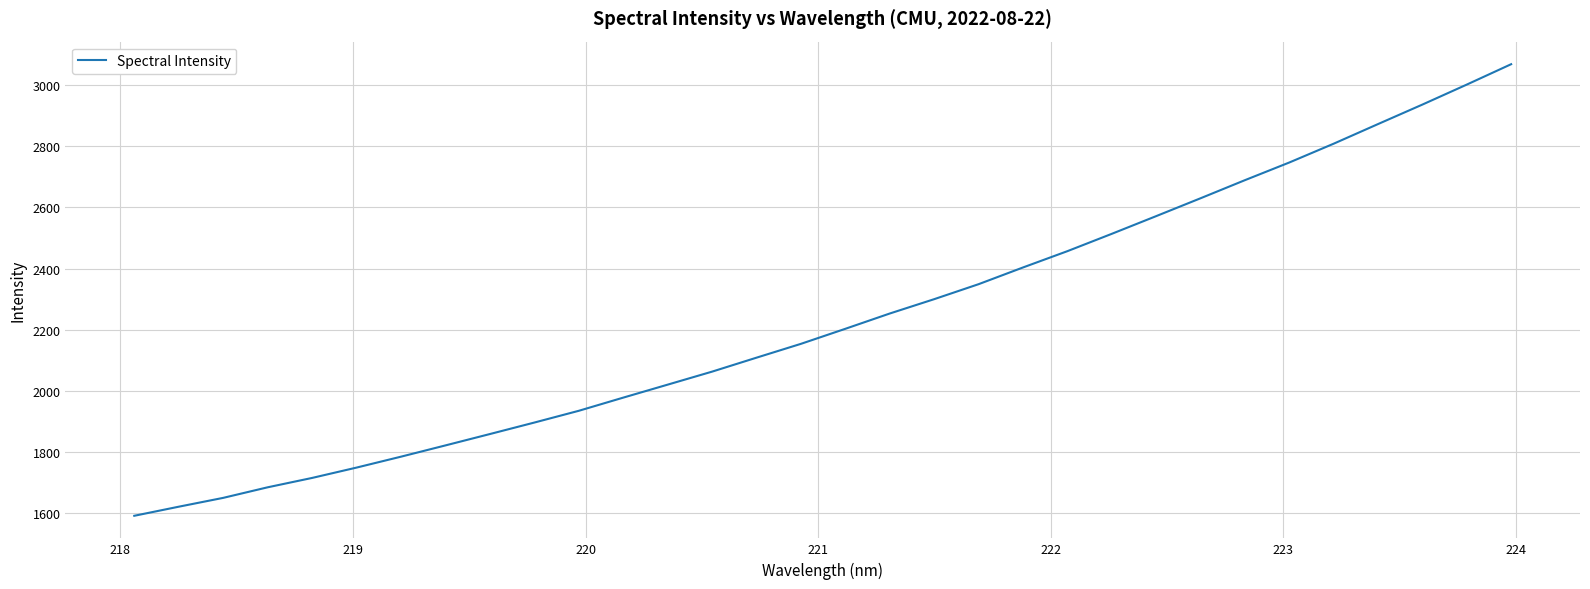

What is the minimum value shown in the chart?

1591.9